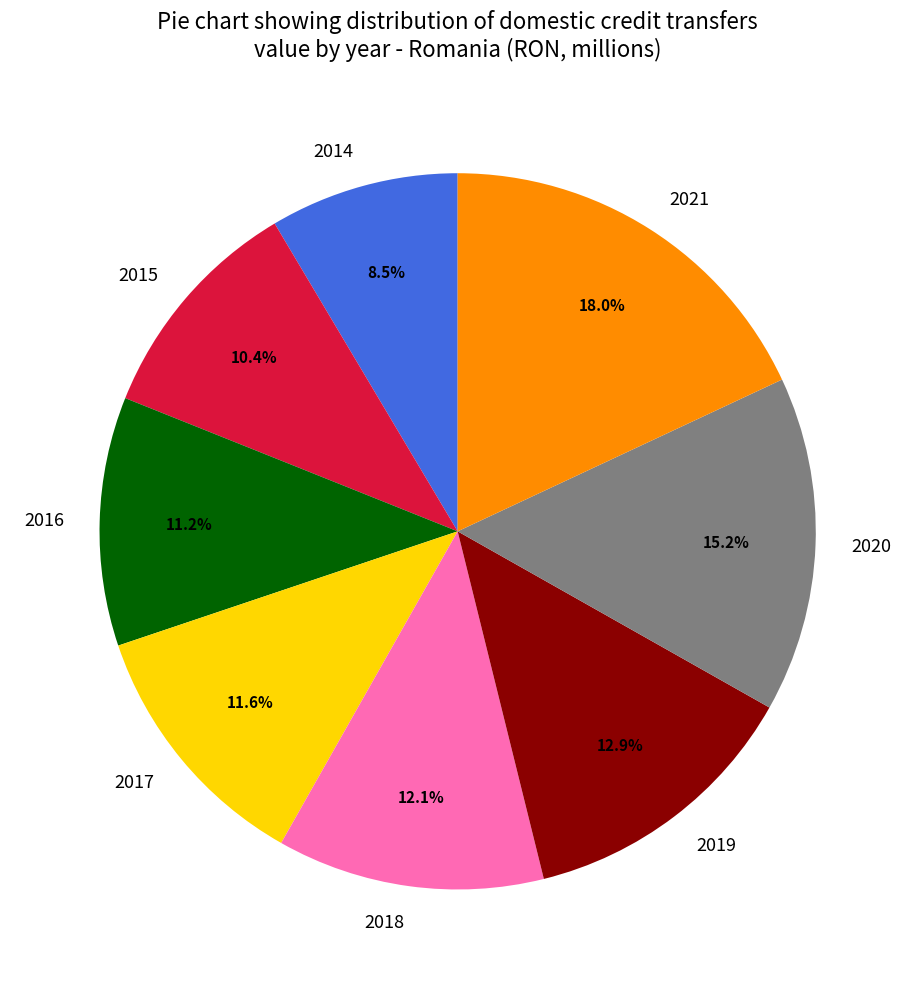

What is the largest slice in the pie chart?

2021